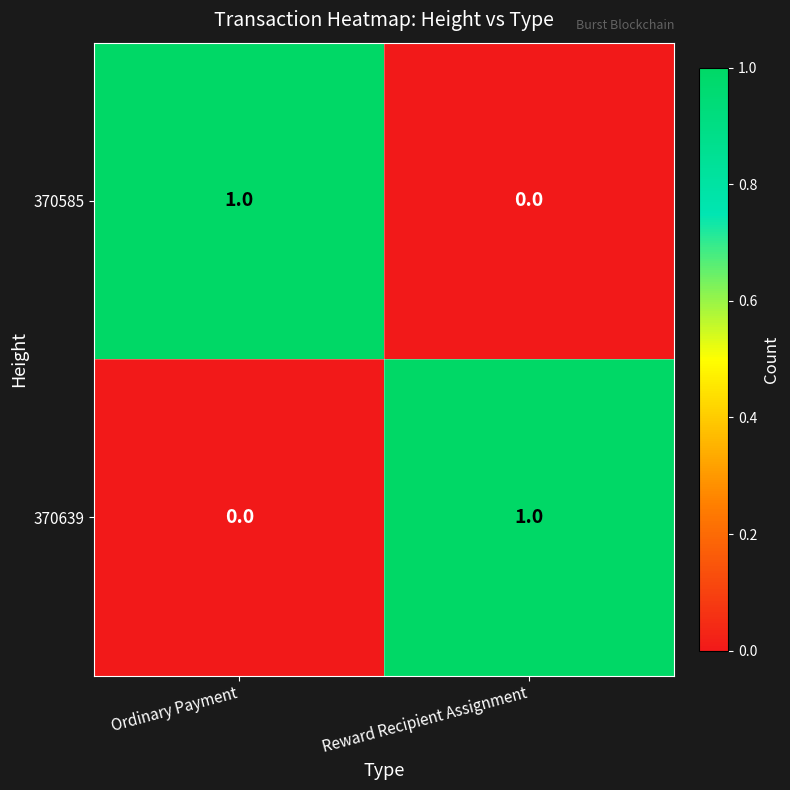

Reading right to left, what are all the values shown in this chart?

370585: 0	1
370639: 1	0